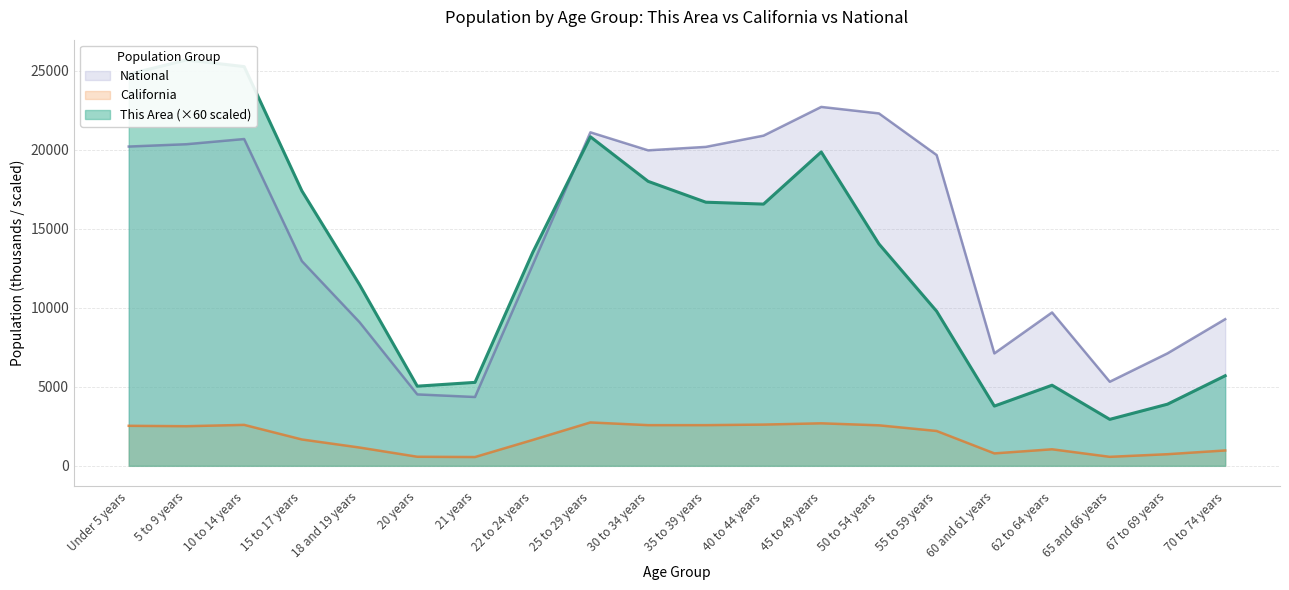

True or false: This Area and California intersect in this chart.

False